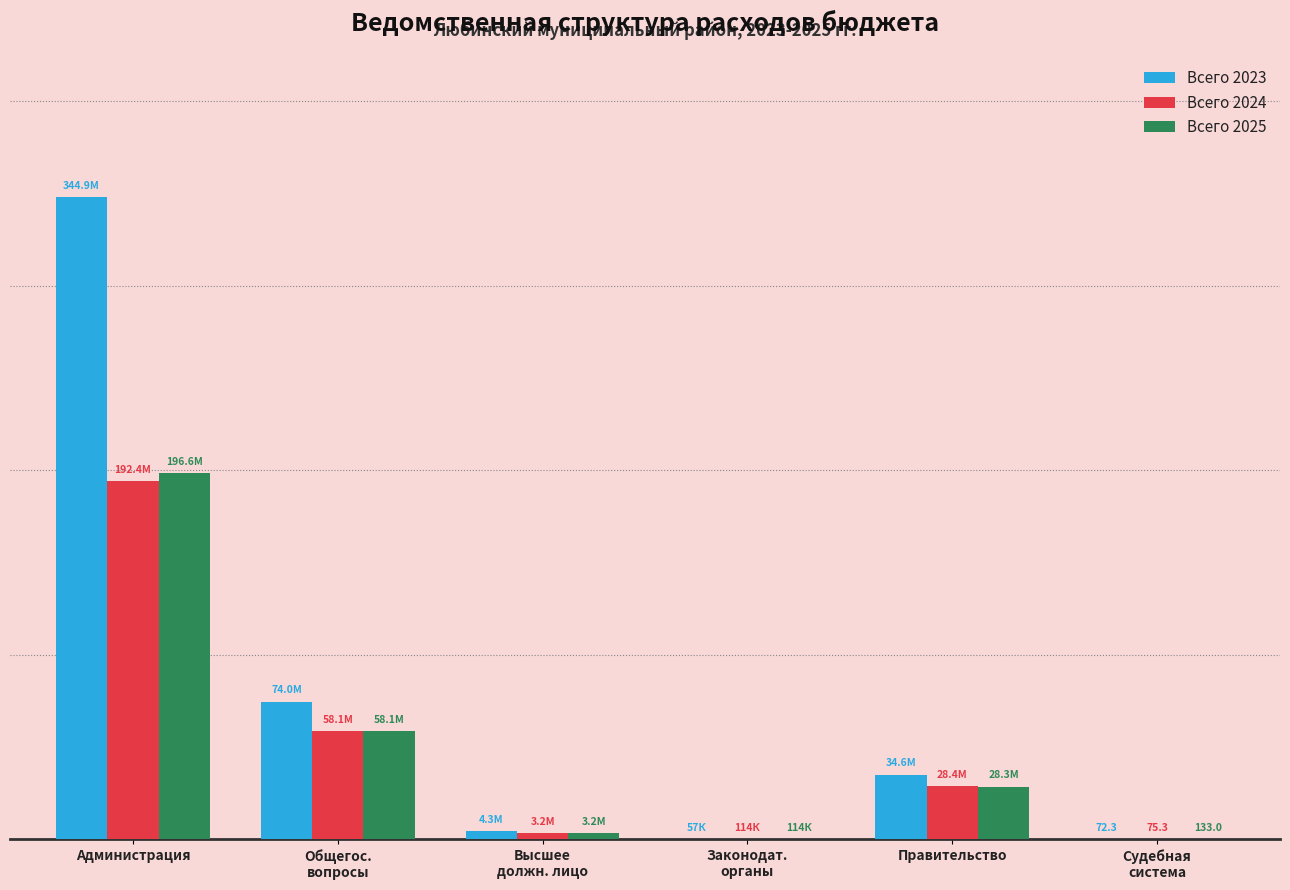

Which series has the largest total across all categories?

Всего 2023